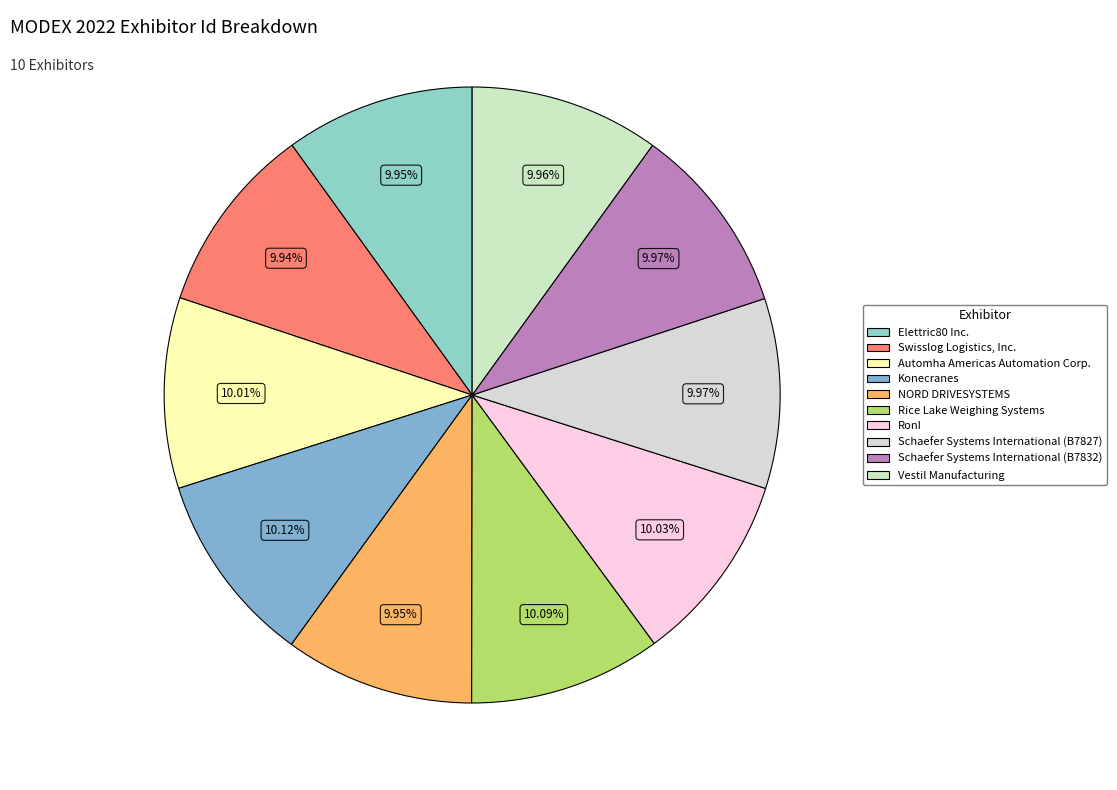

Is it true that Vestil Manufacturing is 3% of the pie?

False